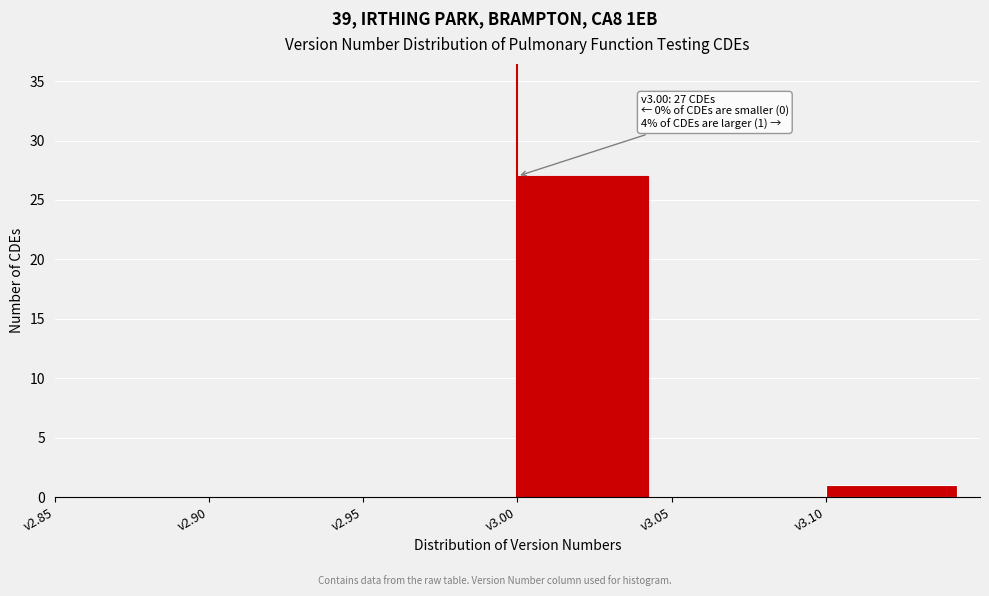

Over which range of the x-axis is the bar tallest?

3.00 to 3.05